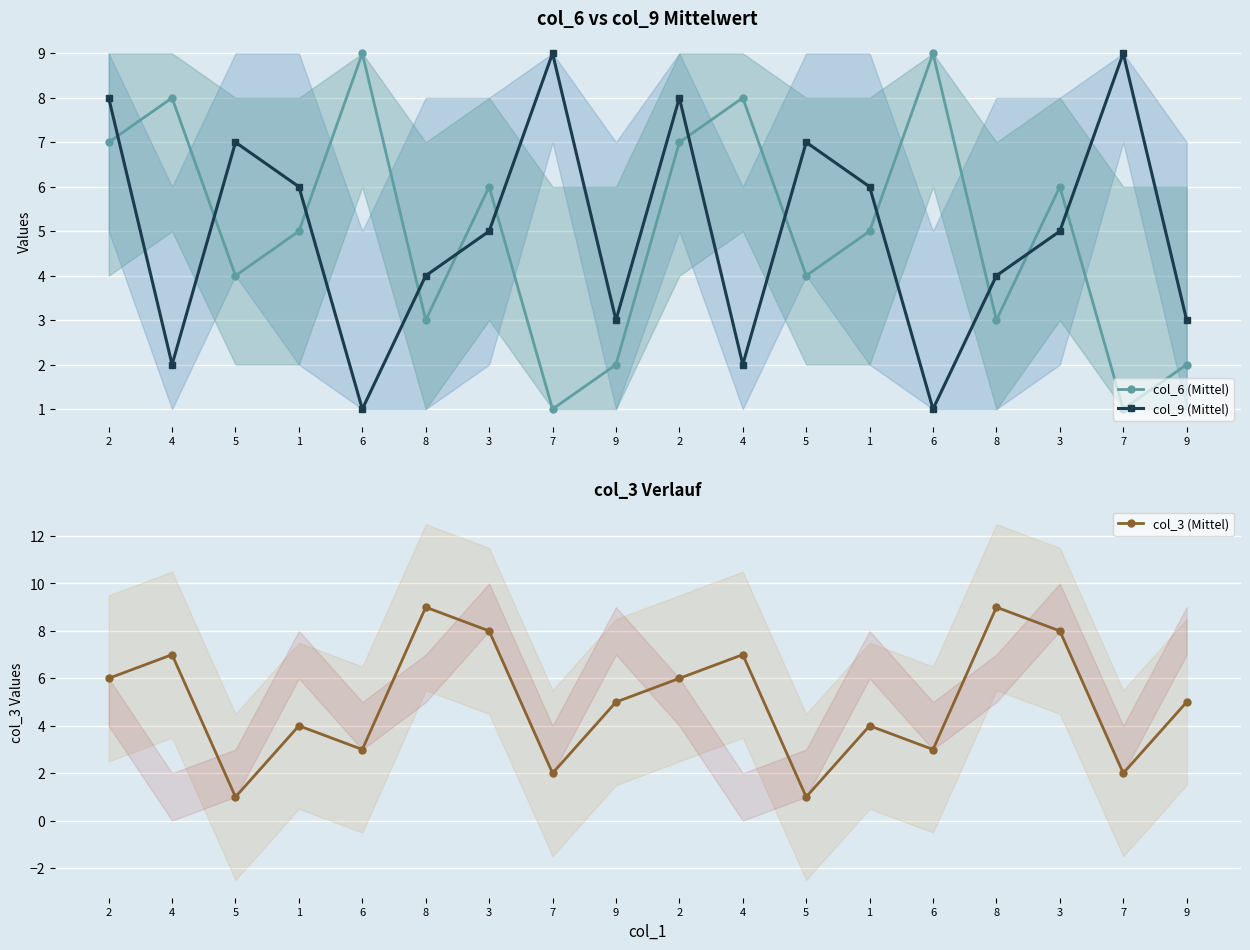

What are all the series names shown in the legend?

col_6 (Mittel), col_9 (Mittel), col_3 (Mittel)